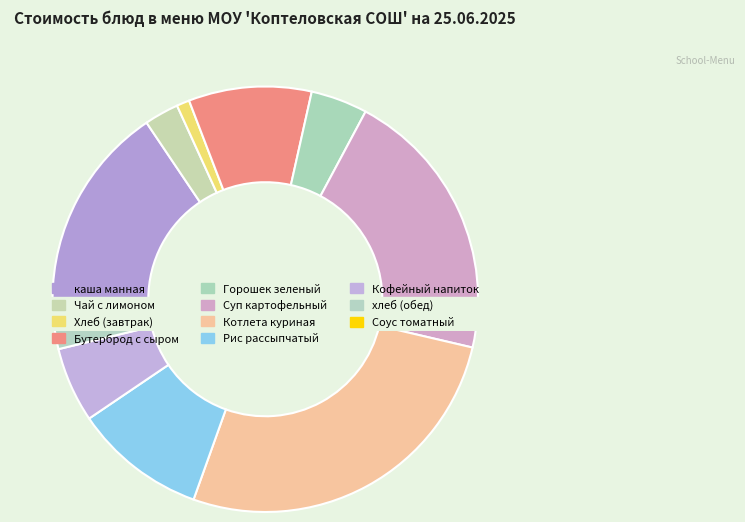

To the nearest percent, what percentage of the pie is хлеб (обед)?

3%